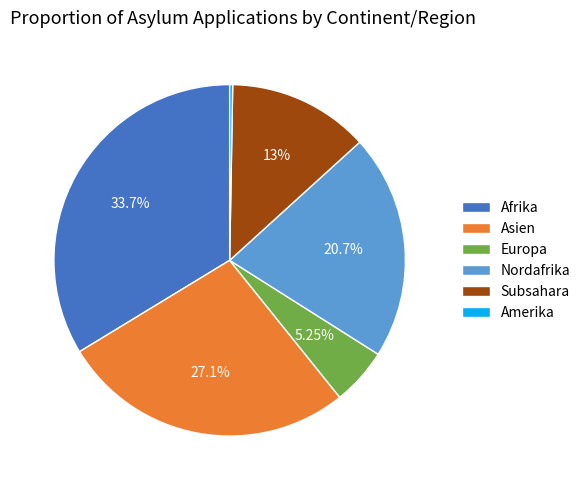

What percentage do Nordafrika and Europa together represent?

26.0%